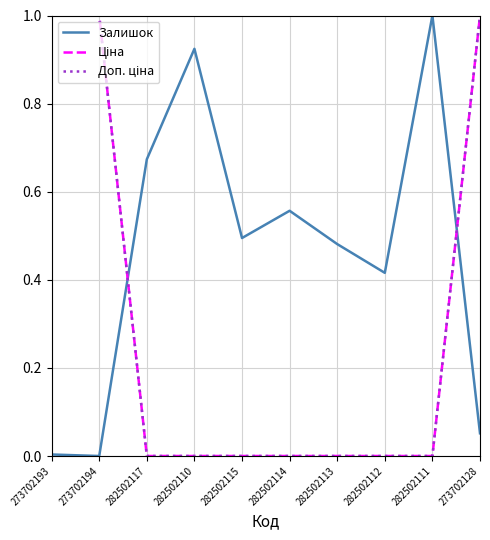

Does the chart have visible grid lines?

Yes